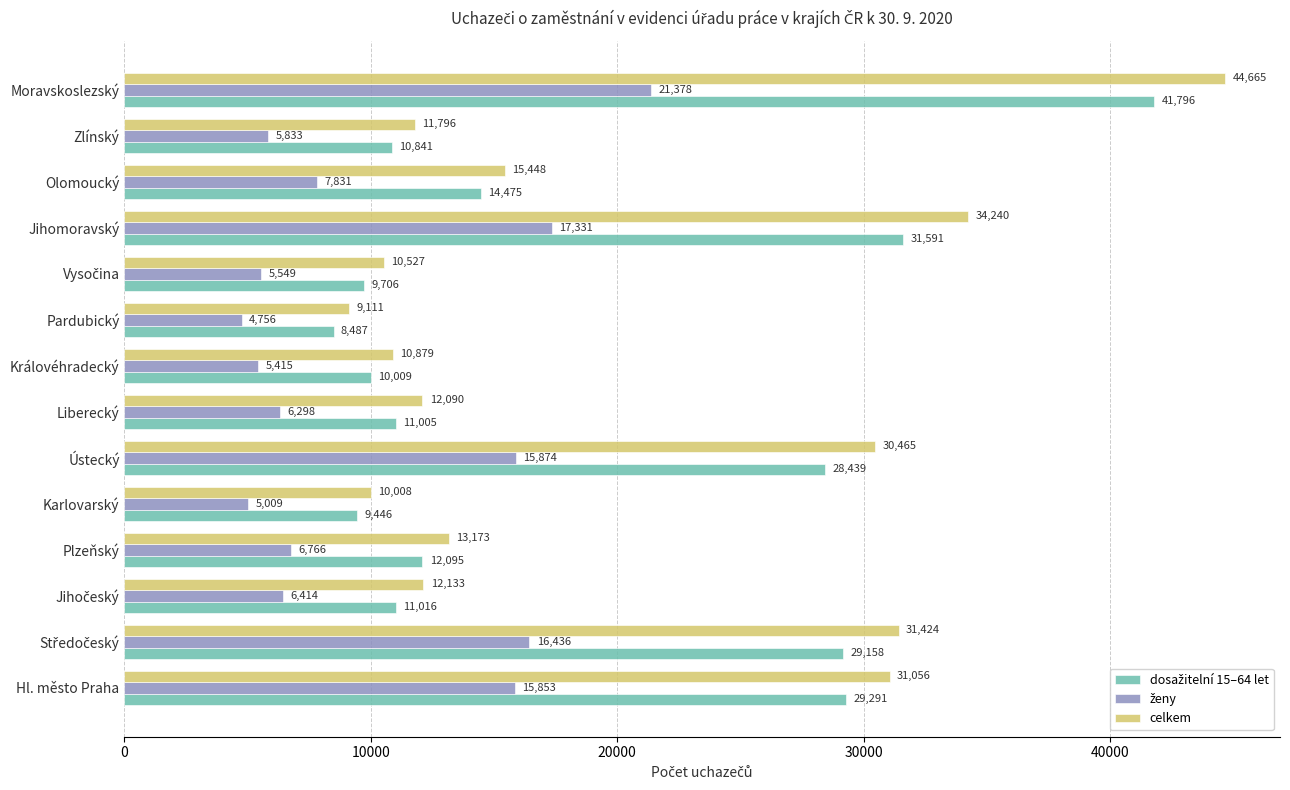

The value of celkem at Moravskoslezský is 72022. True or false?

False